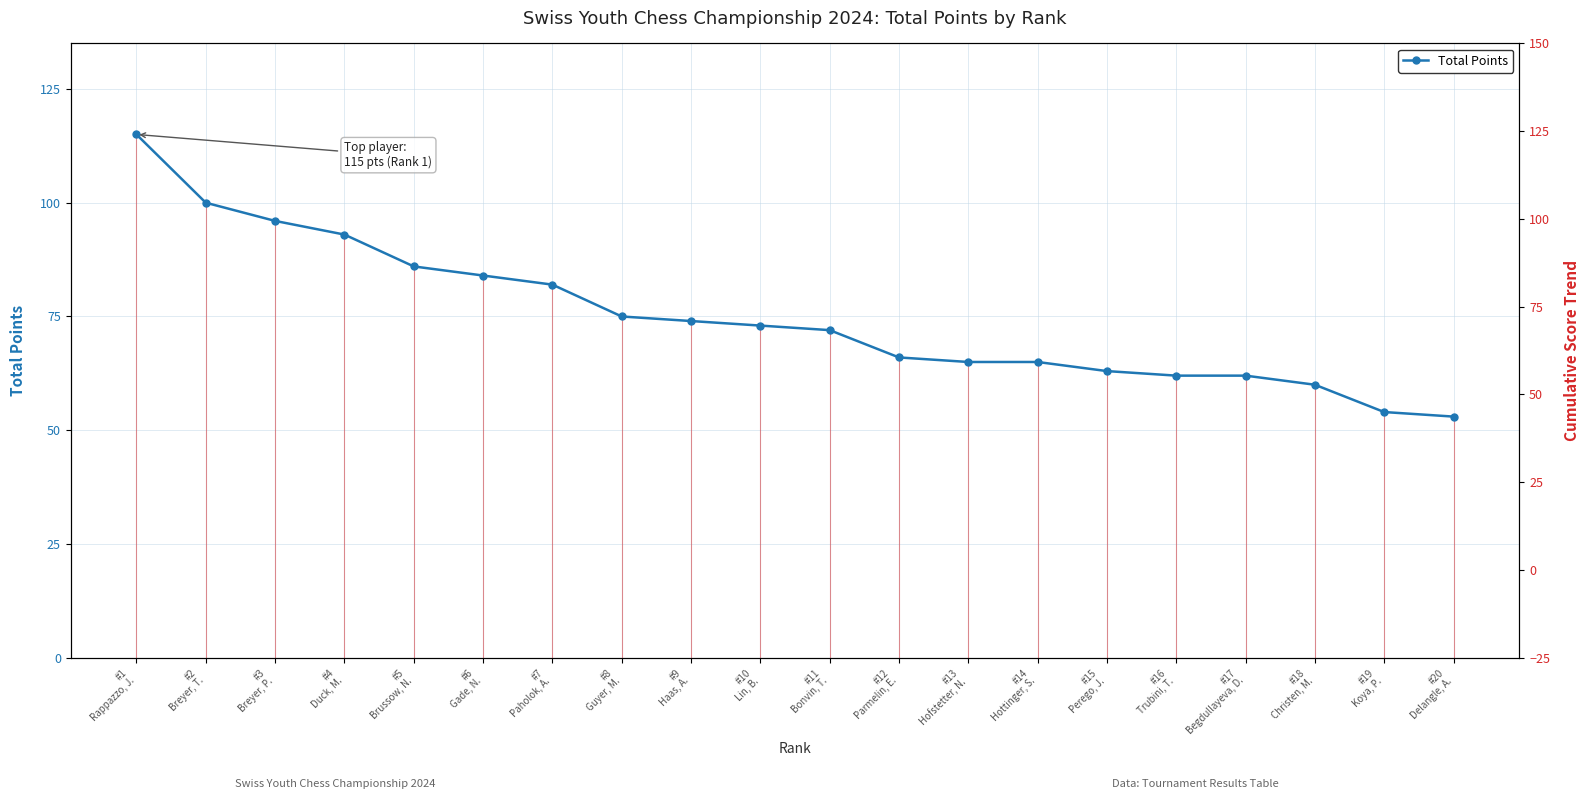

What position from the left is #11
Bonvin, T.?

11